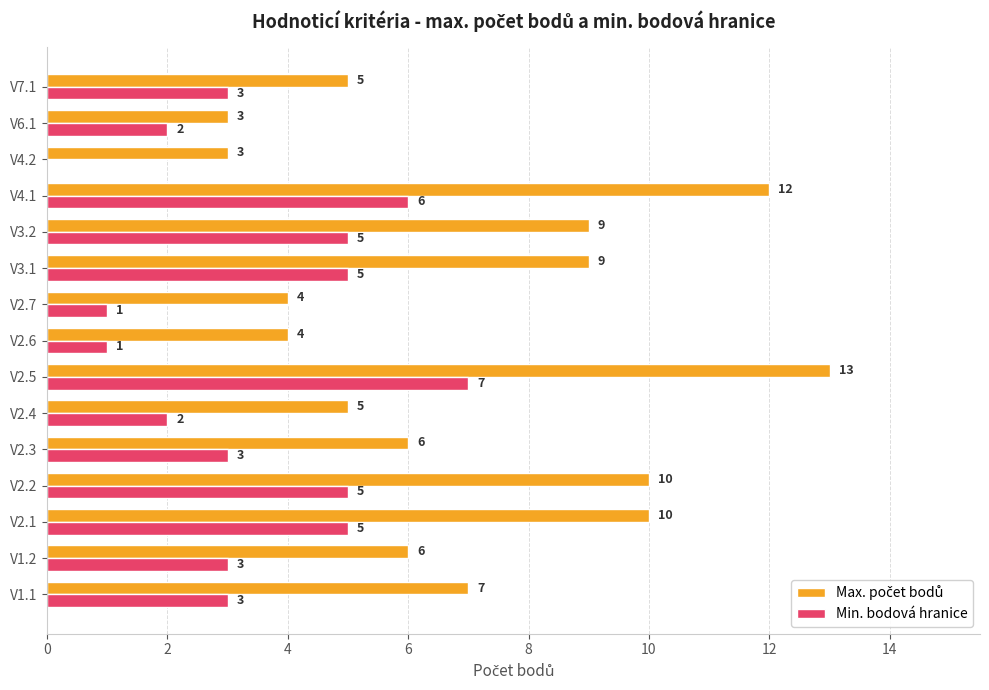

The Min. bodová hranice series shows 2 at V4.2. True or false?

False